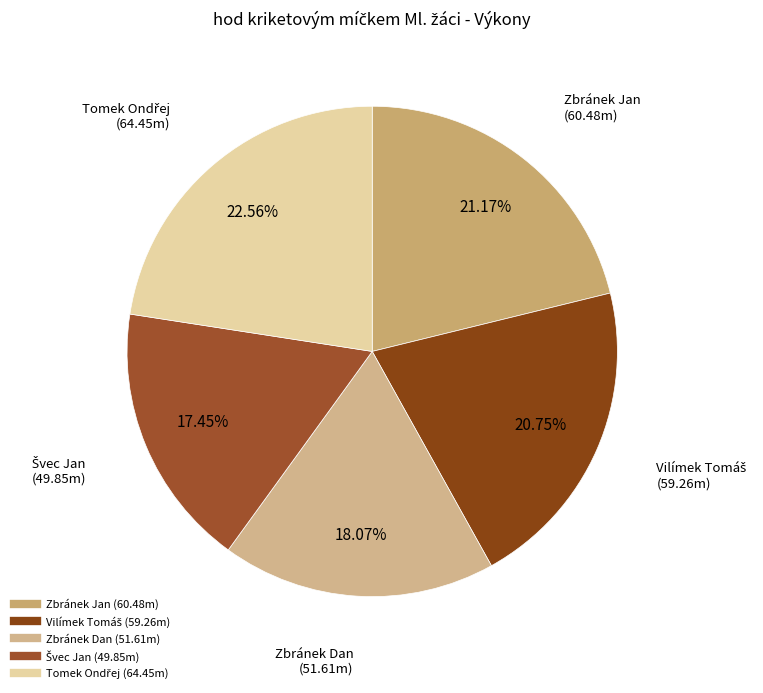

Do Zbránek Jan and Zbránek Dan together represent more than half of the pie?

No